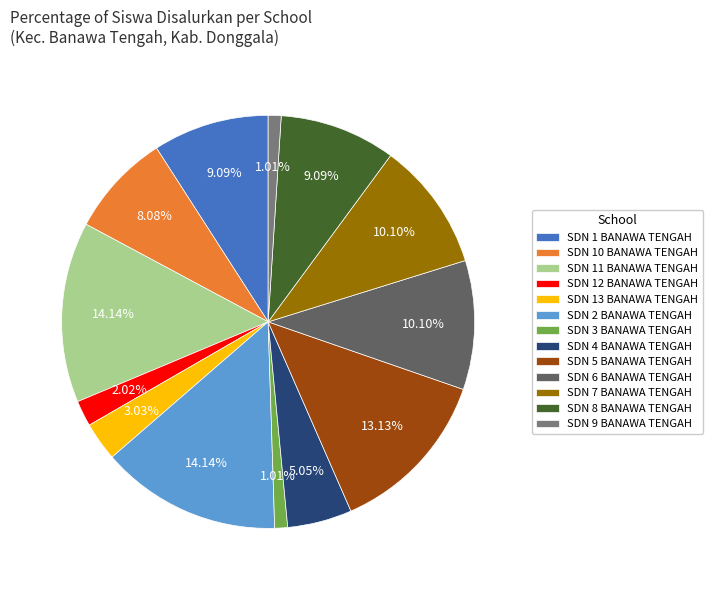

To the nearest percent, what percentage of the pie is SDN 4 BANAWA TENGAH?

5%